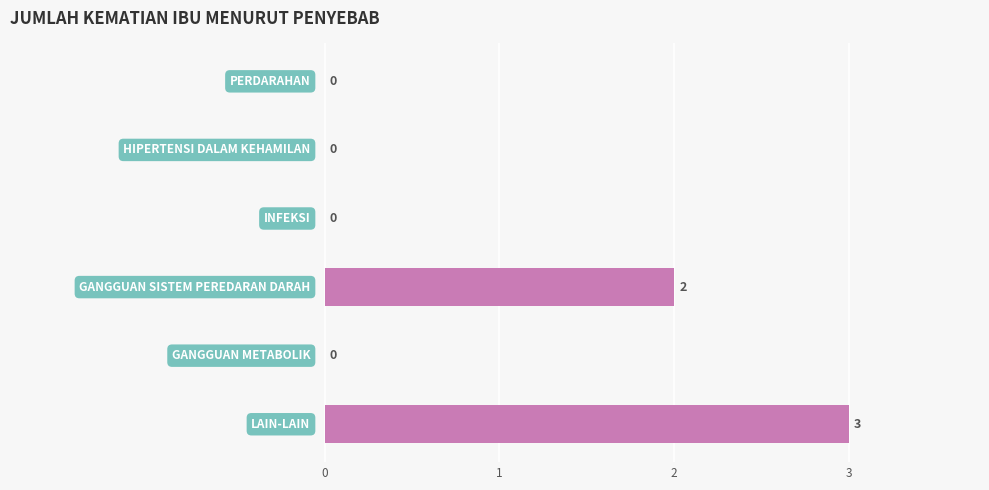

Are the bars horizontal?

Yes